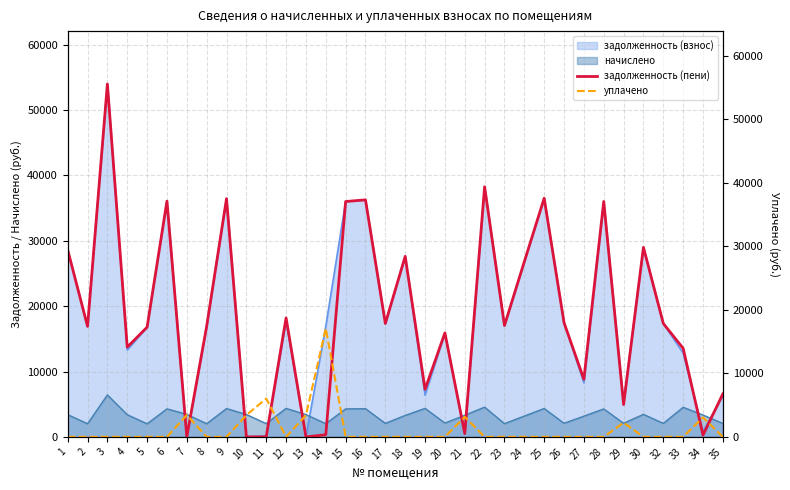

At which category is the sum across all series the highest?

3